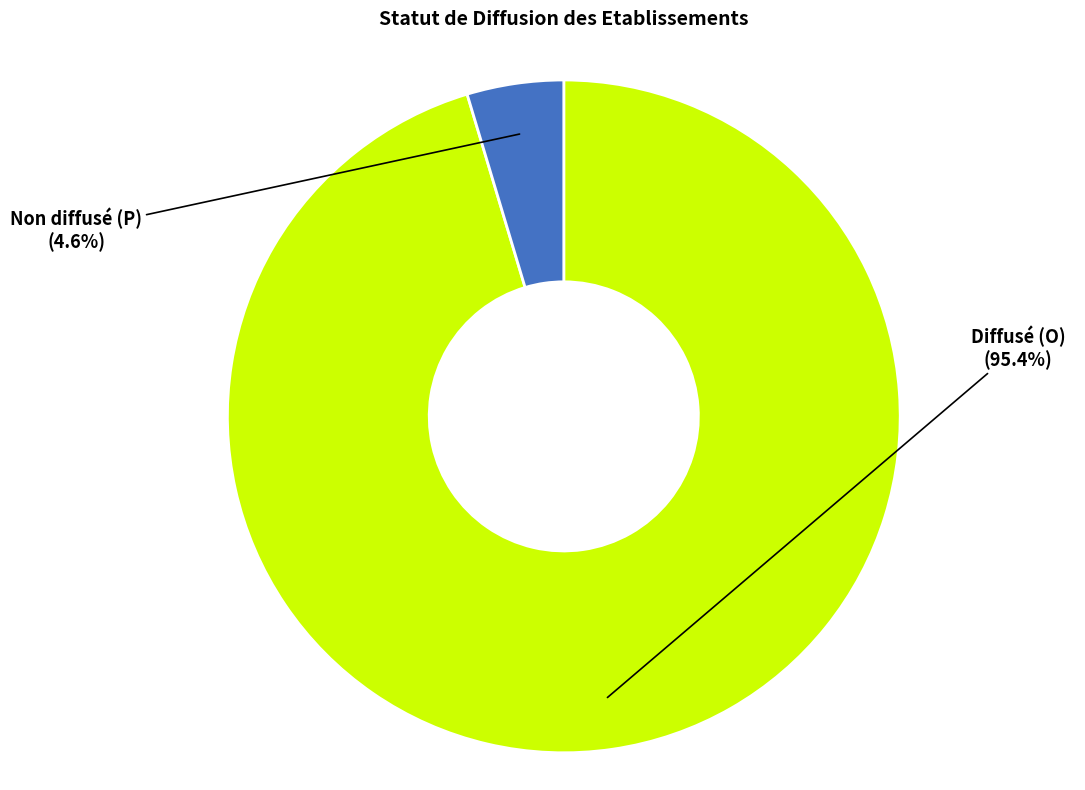

Does any single category account for the majority?

Yes